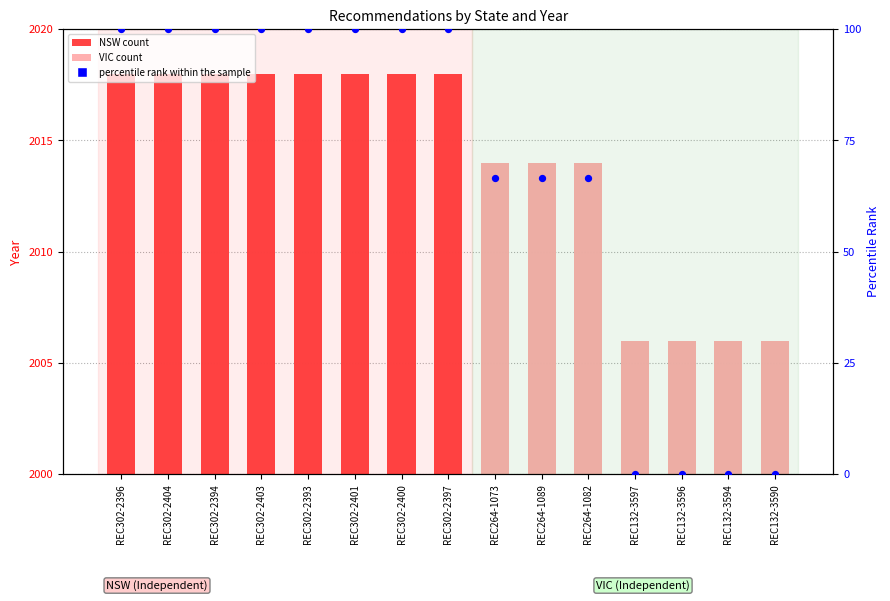

Approximately how many times larger is the value at REC302-2403 compared to REC302-2393?

1.0